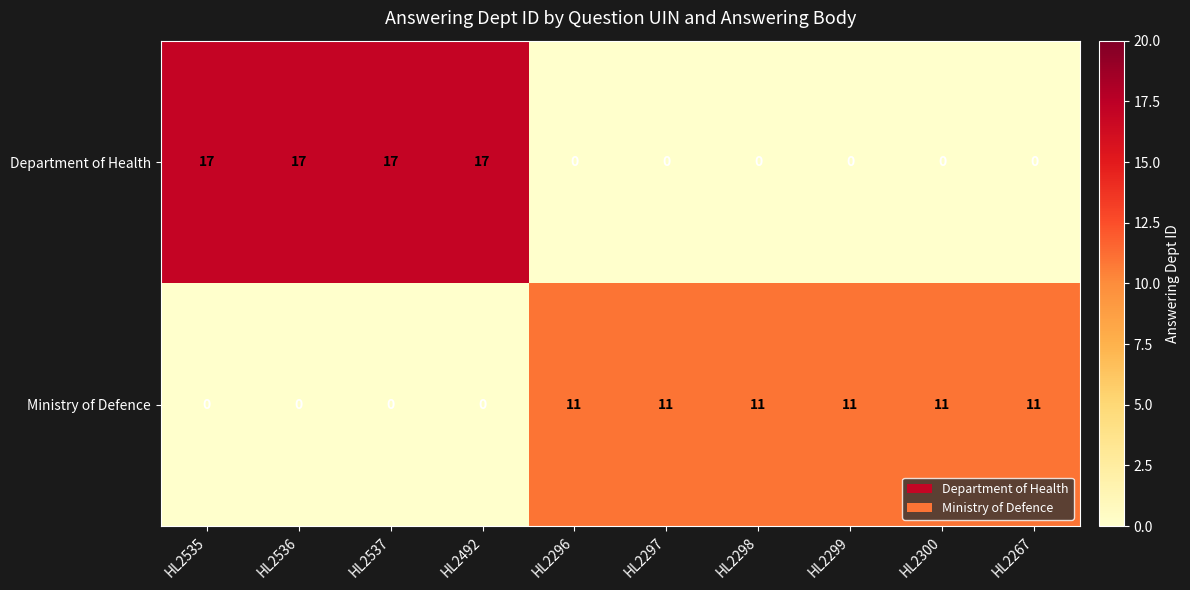

How many data points does each series have?

10